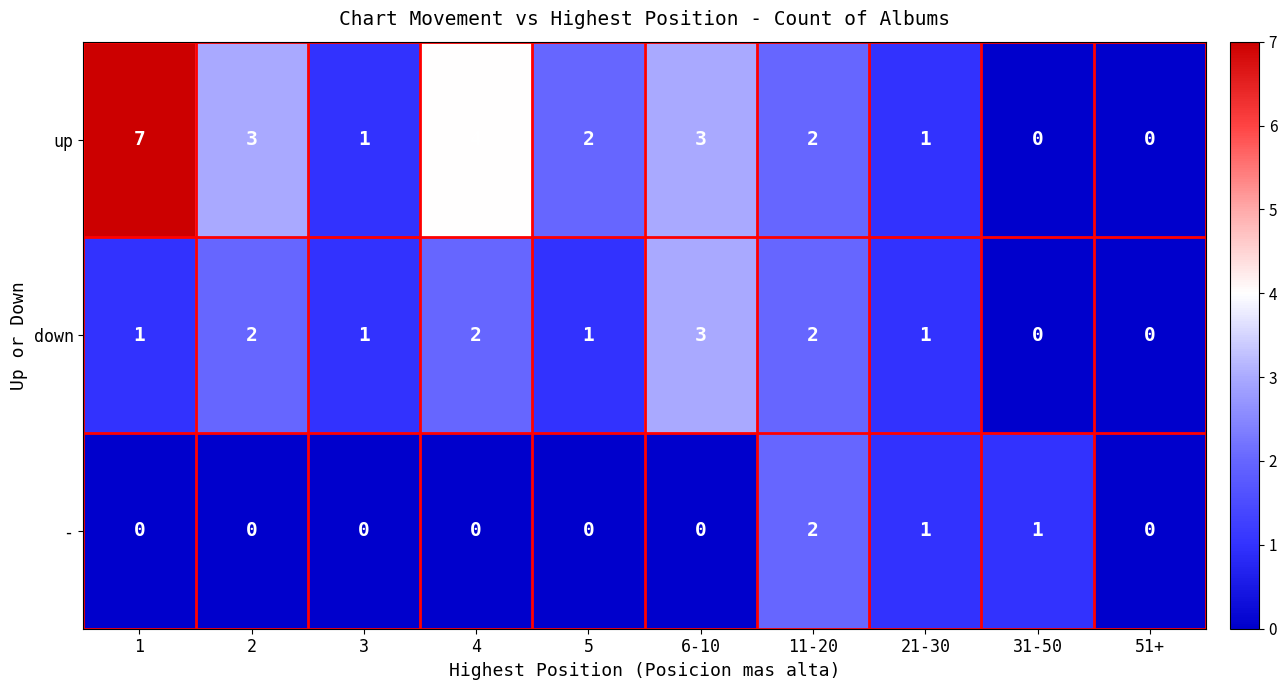

Reading left to right, transcribe all the data shown in this chart.

up: 7	3	1	4	2	3	2	1	0	0
down: 1	2	1	2	1	3	2	1	0	0
-: 0	0	0	0	0	0	2	1	1	0